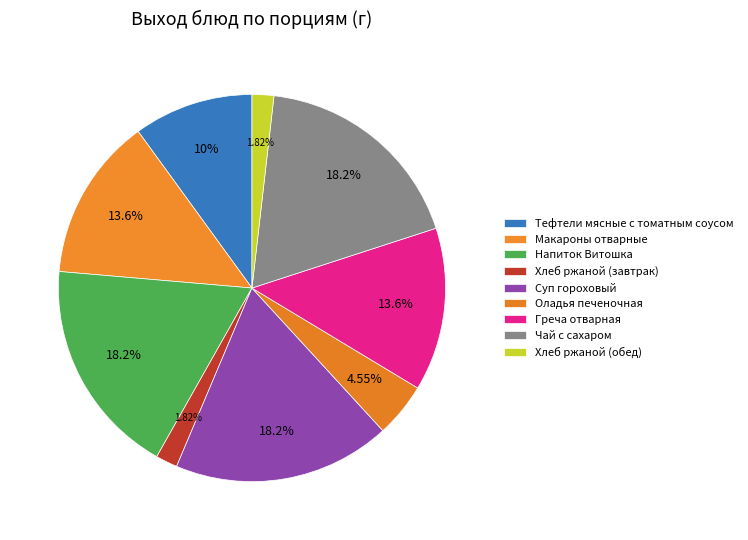

Is there a majority slice in this chart?

No